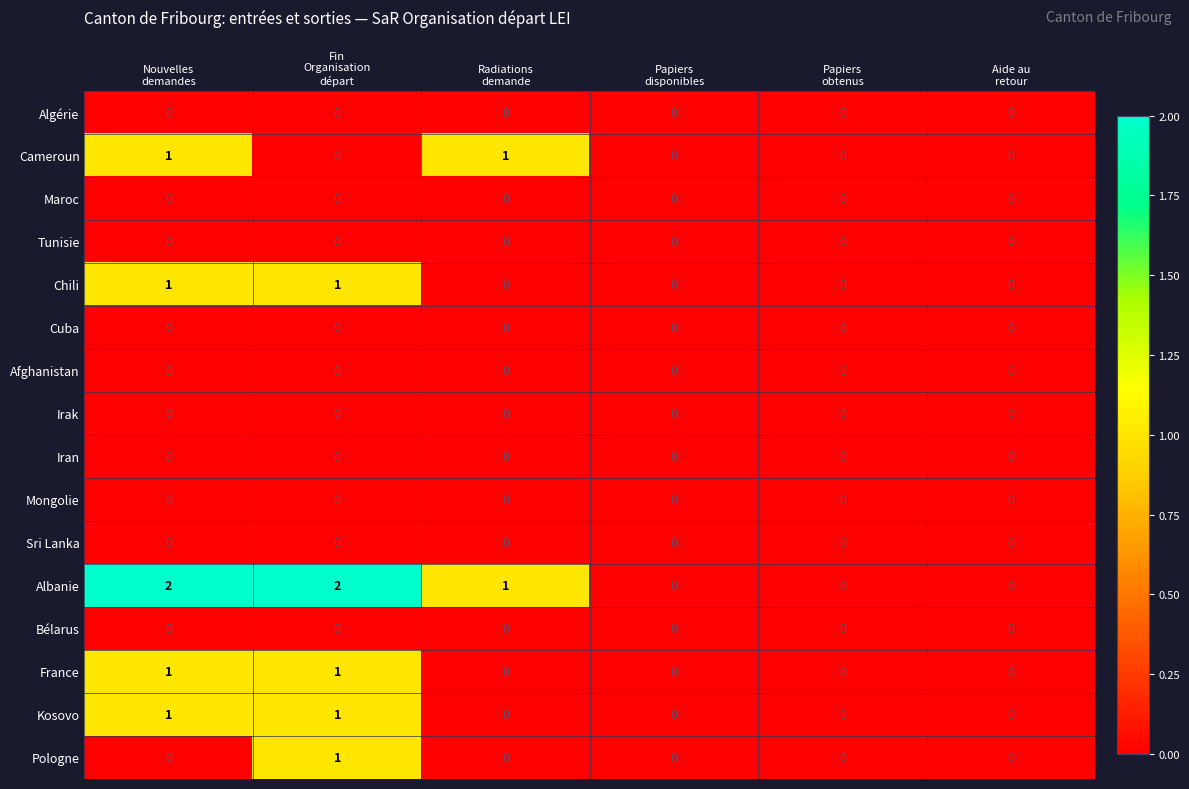

Count the Chili values in the range 0 to 1.

6